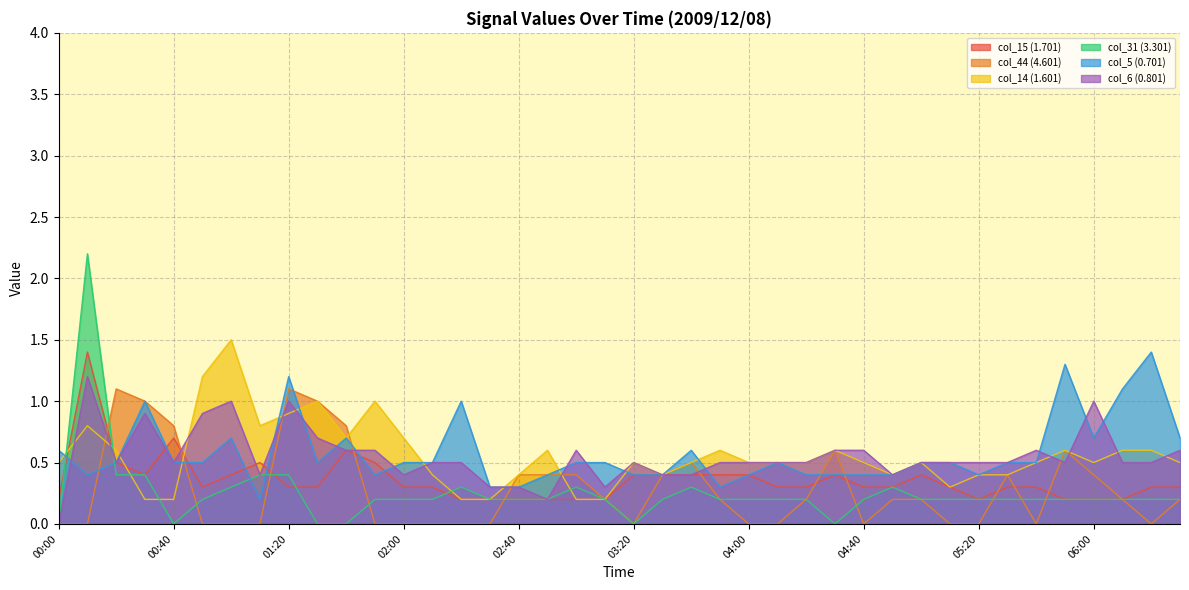

At how many categories does at least one series exceed 0?

40